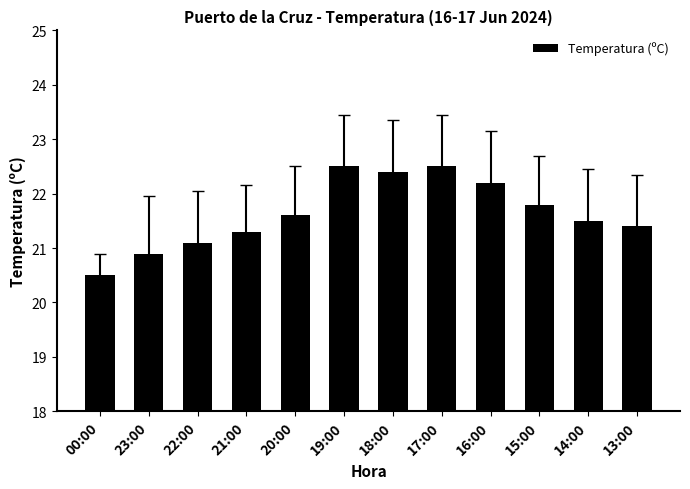

Is it true that the value at 16:00 is 22.2?

True